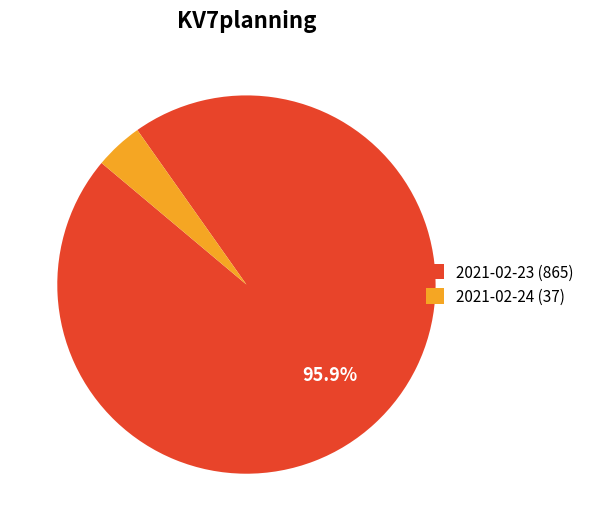

How many segments does this pie chart have?

2